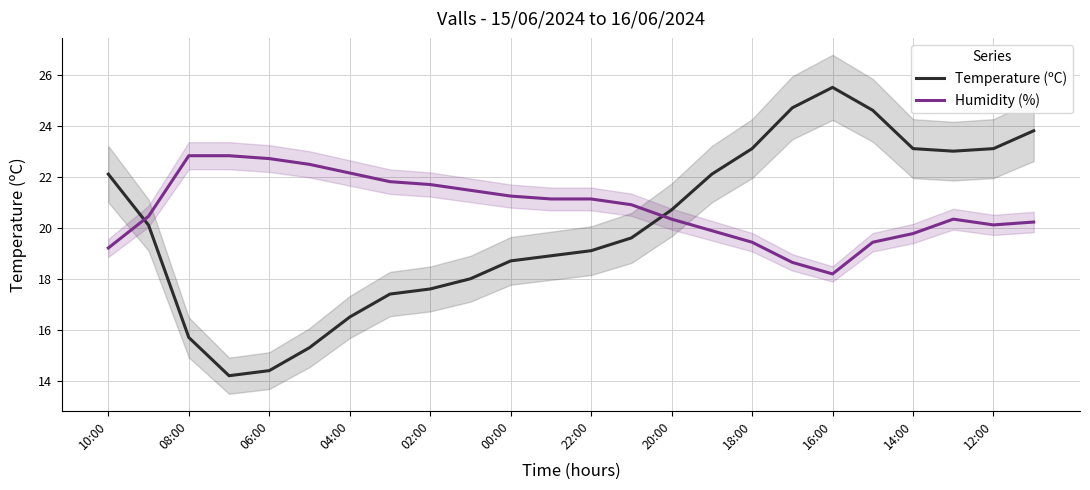

What is the average value of the Humidity (%) series?

20.8